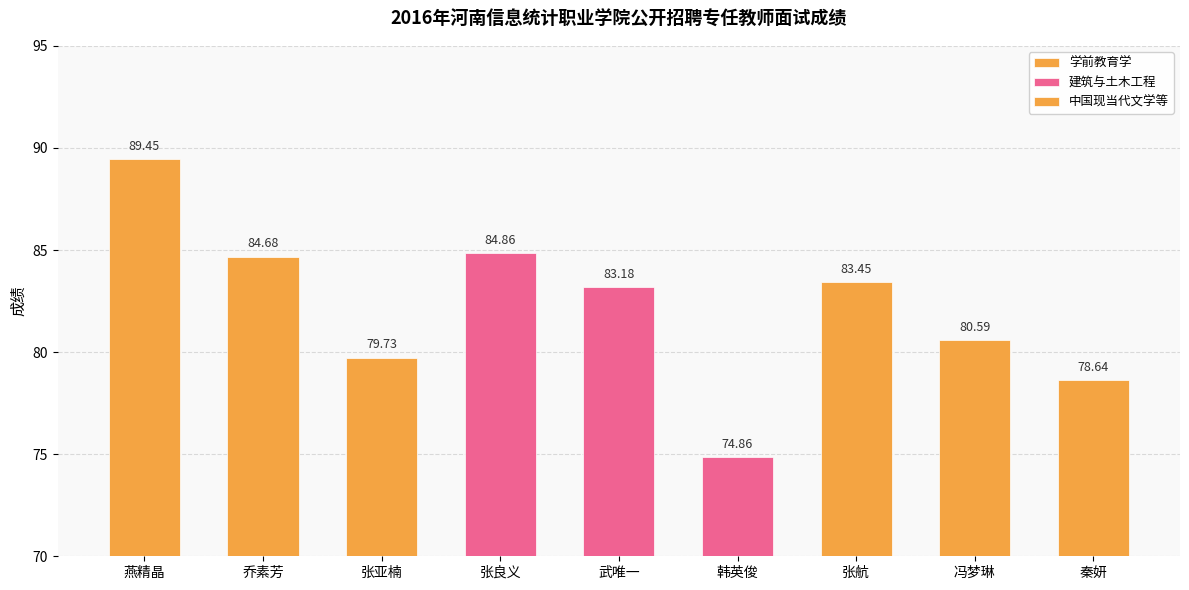

List the labels in order of 中国现当代文学等 value, smallest first.

张亚楠, 乔素芳, 燕精晶